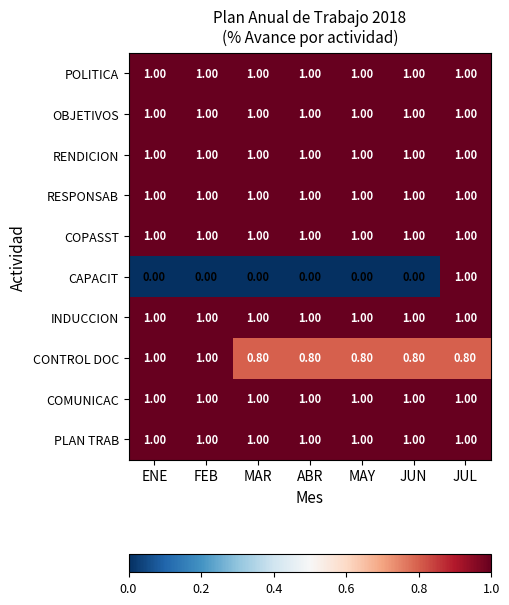

What is the difference between the maximum and minimum values in the CAPACIT series?

1.0